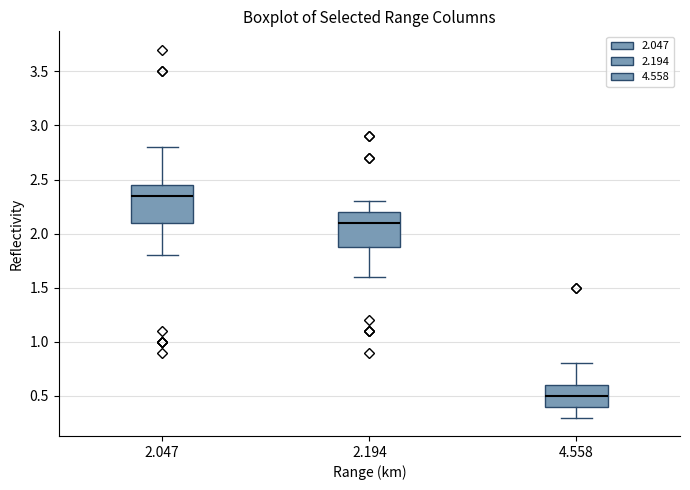

Where does the lower whisker of the box at x = 2.047 end on the y-axis? The values are not printed on the chart, so give them approximately, as read against the axis.

1.80